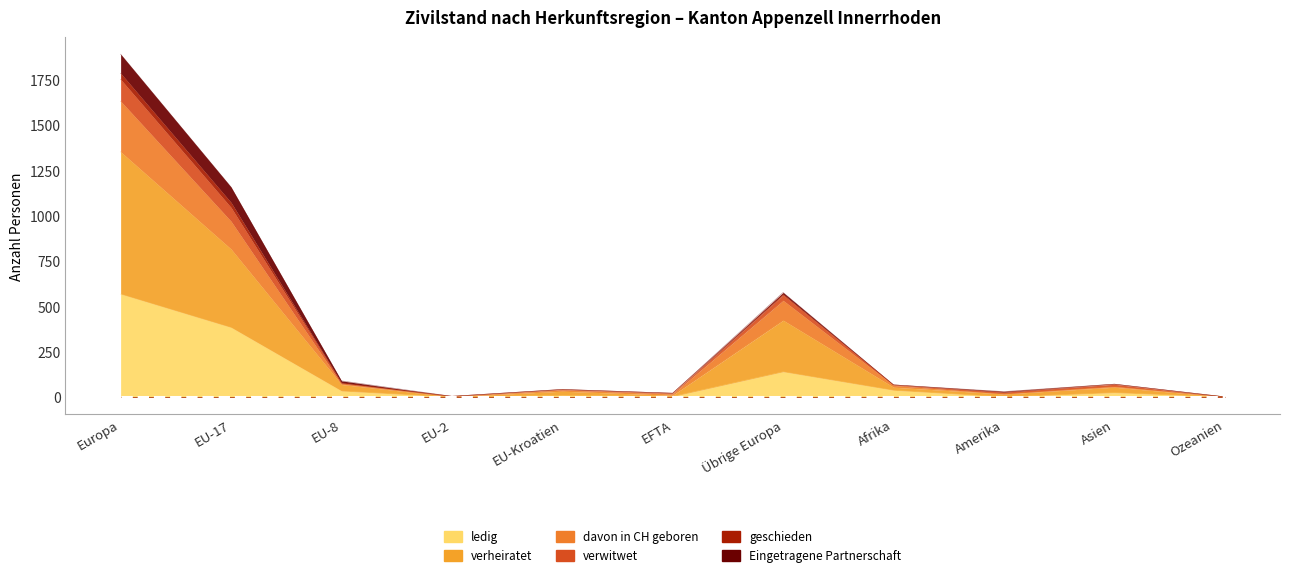

True or false: davon in CH geboren and verwitwet cross at least once.

False